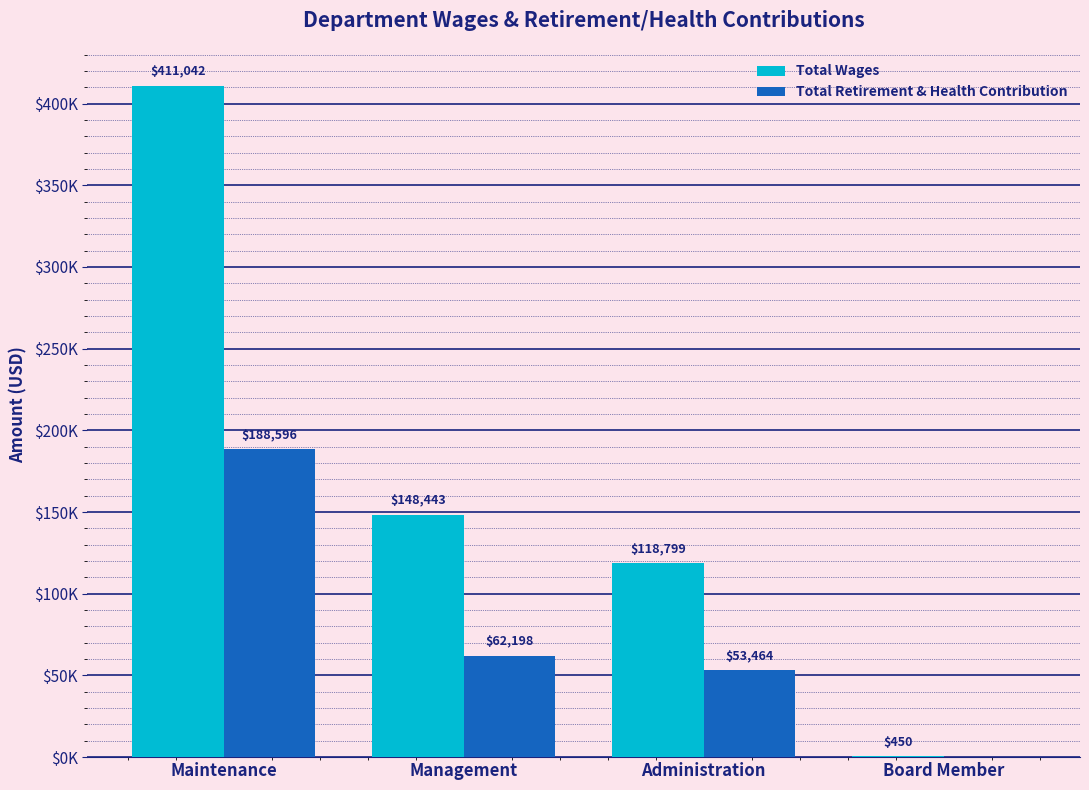

What is the average value of the Total Wages series?

169684